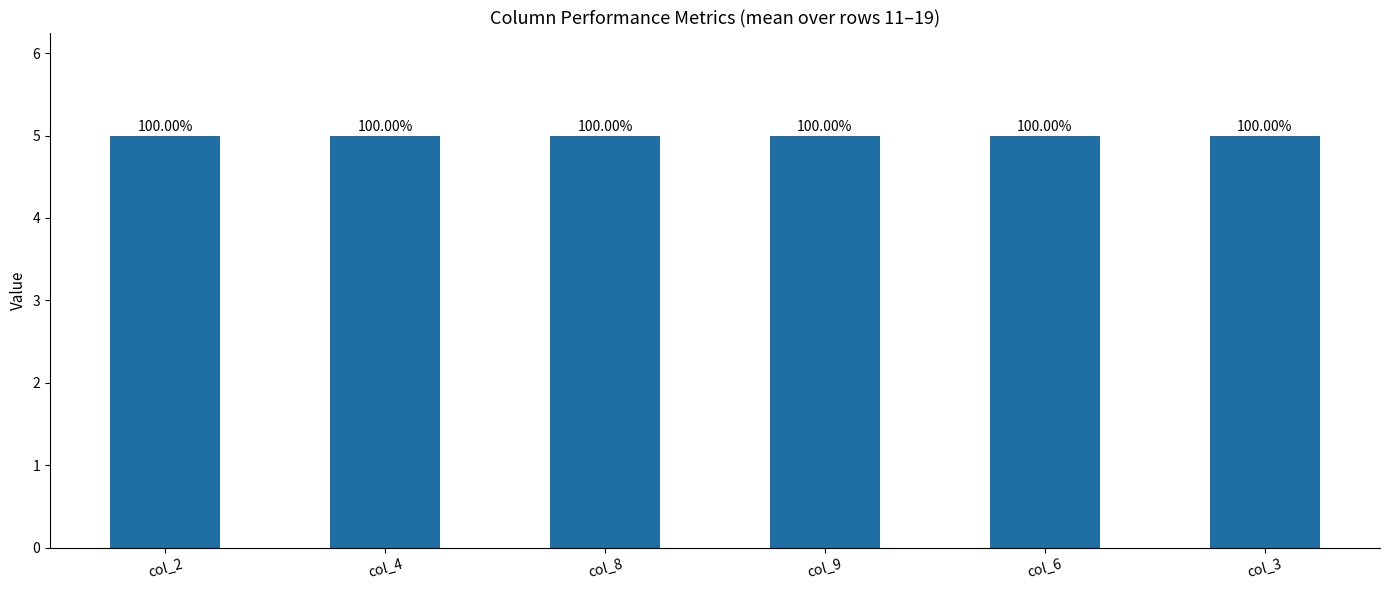

What is the label of the 6th bar from the right?

col_2